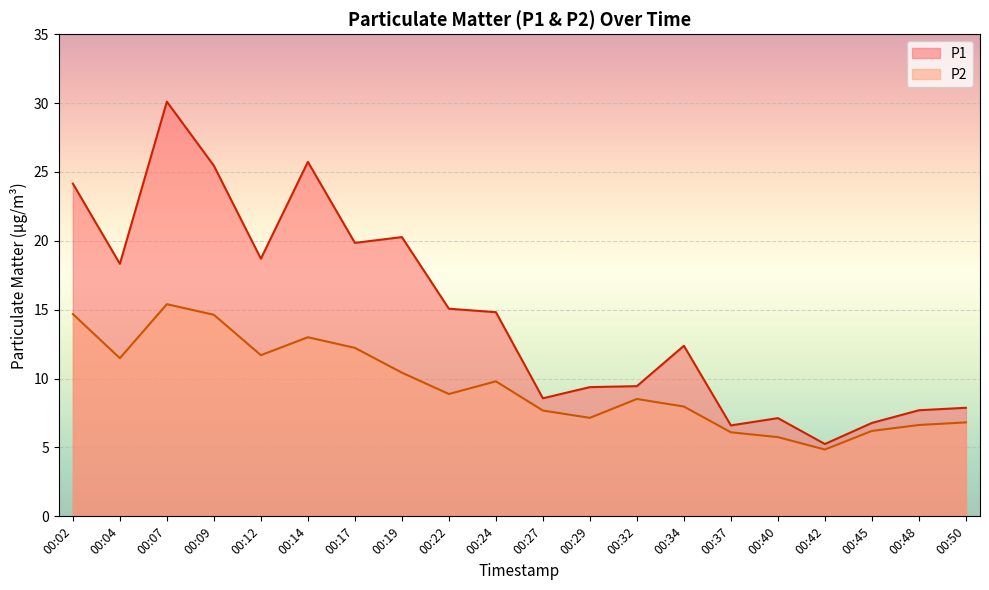

Which series has the largest total across all categories?

P1